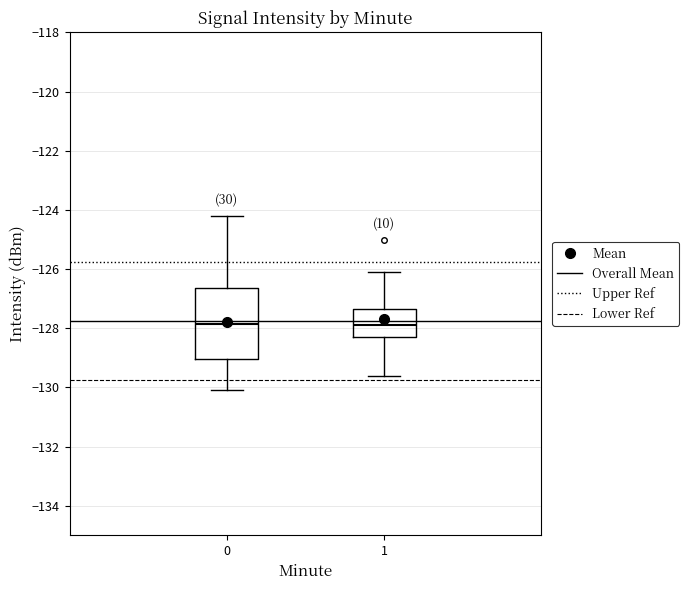

Where does the upper whisker of the box at x = 1 end on the y-axis? The values are not printed on the chart, so give them approximately, as read against the axis.

-126.0